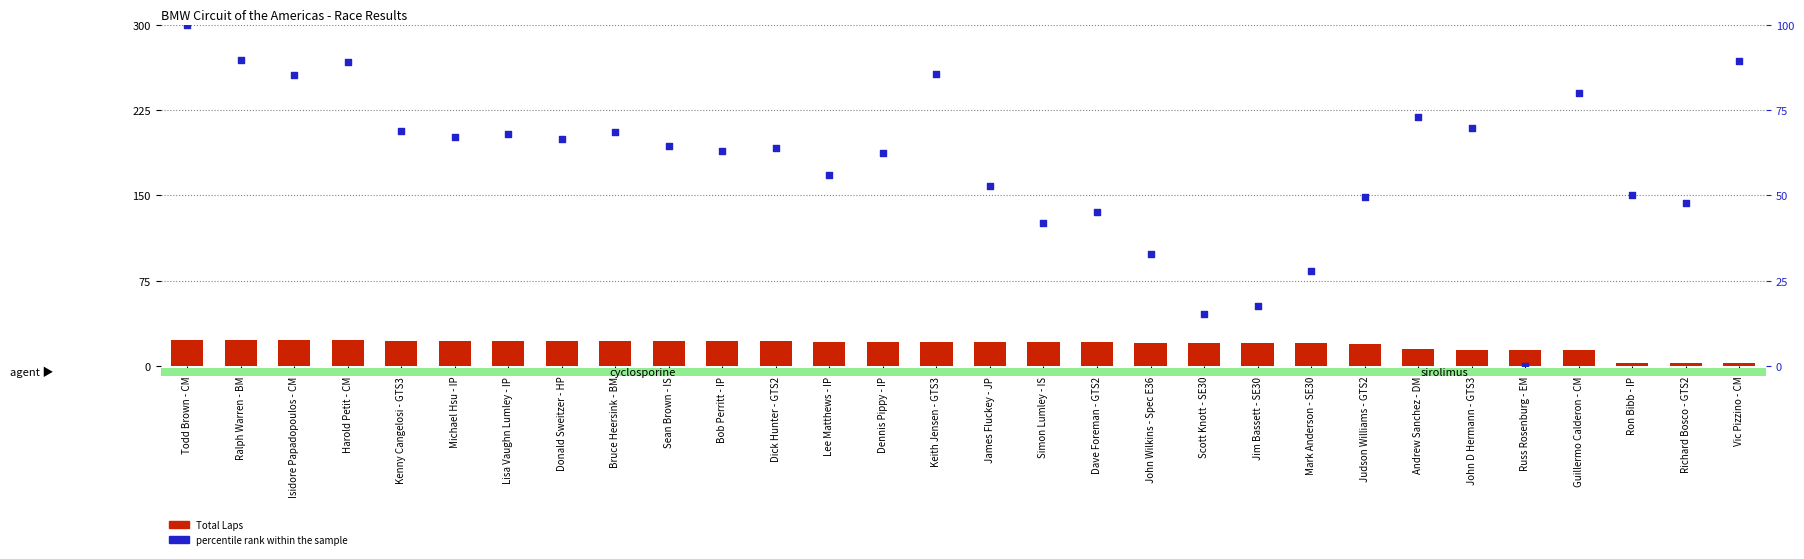

At how many categories does at least one series exceed 70?

8